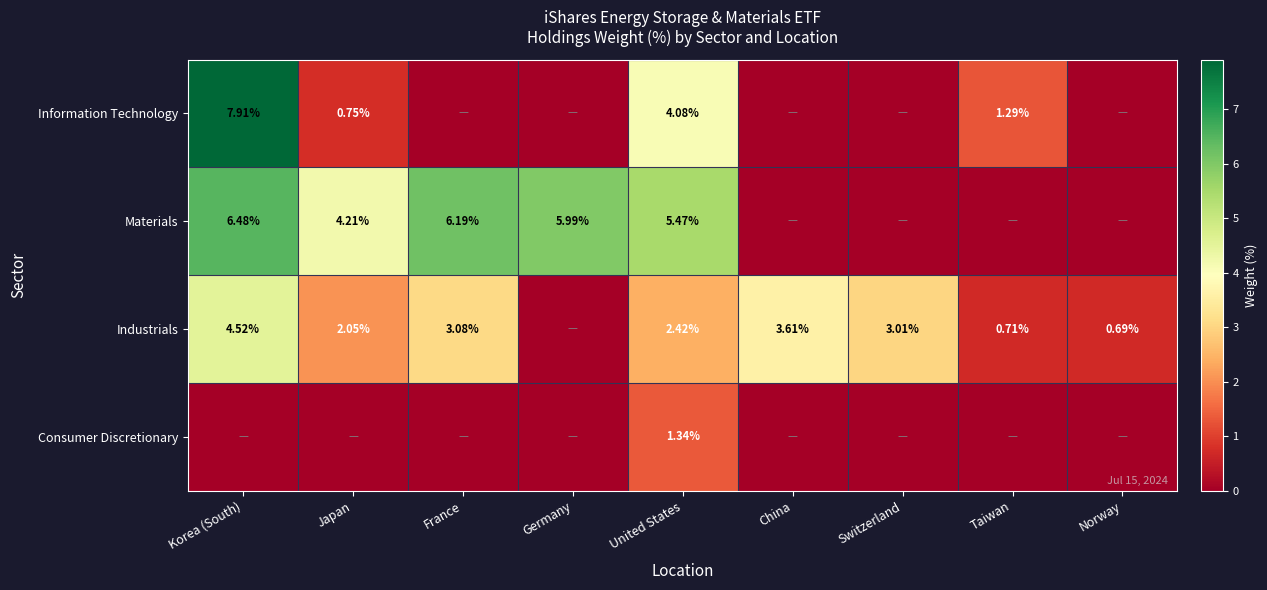

What is the spread (max minus min) of values at China?

3.6